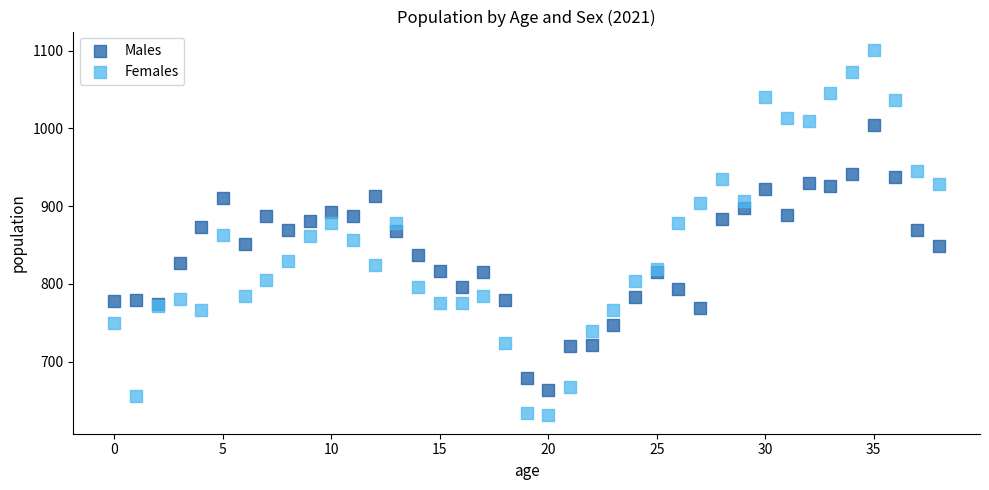

Which series has the largest Y range (max minus min)?

Females